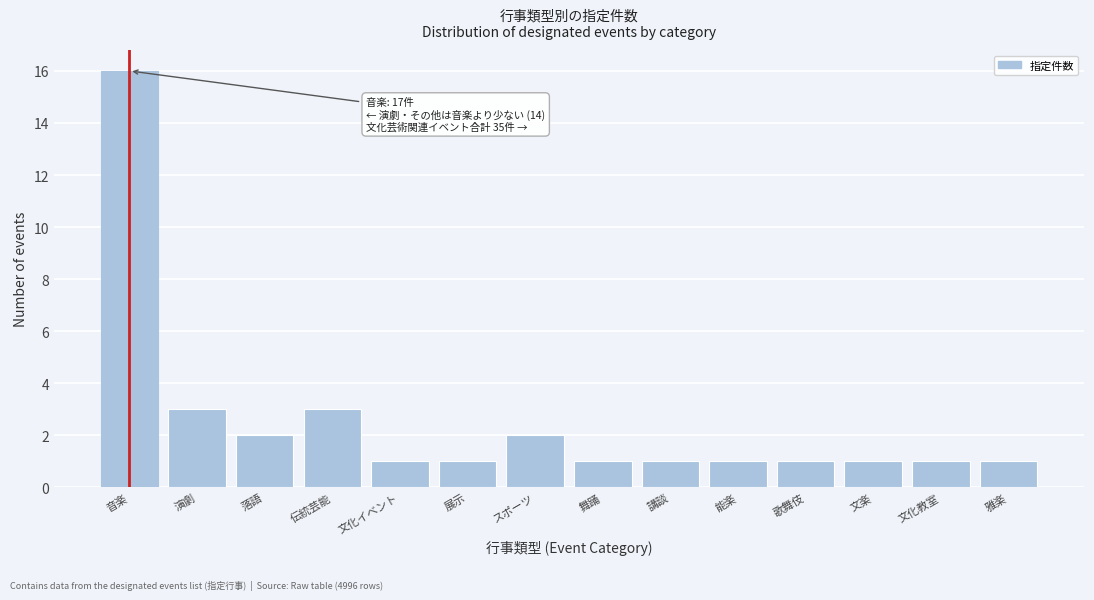

Reading right to left, transcribe all the data shown in this chart.

1	1	1	1	1	1	1	2	1	1	3	2	3	16